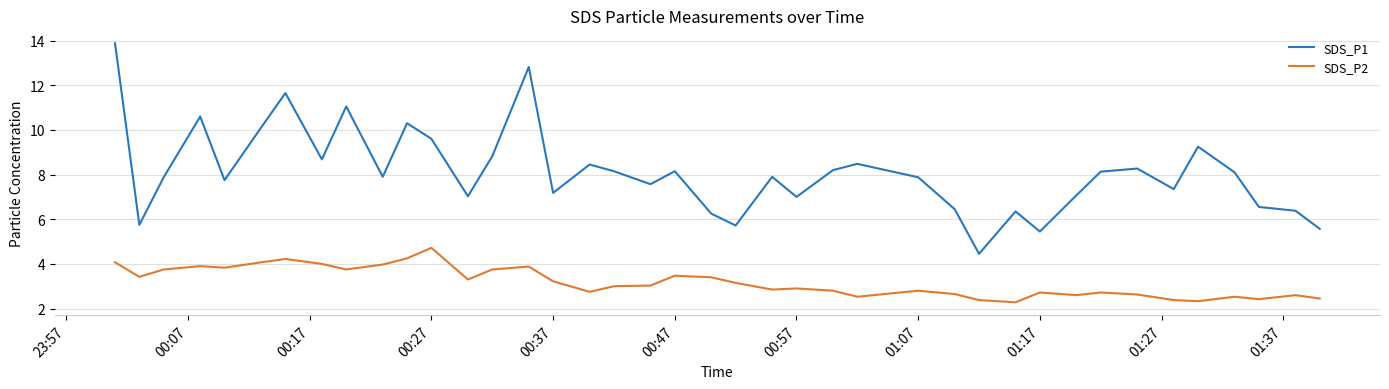

Which series has the largest total across all categories?

SDS_P1